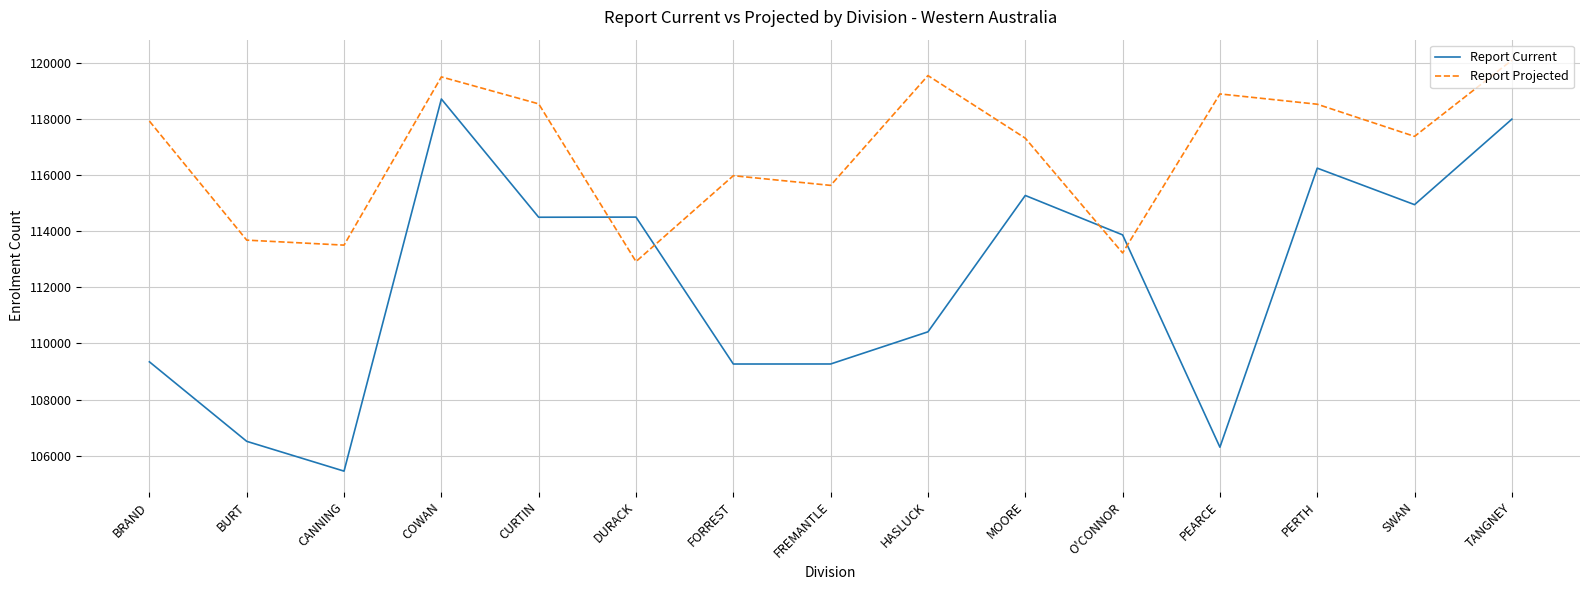

At how many categories does at least one series exceed 116652?

9